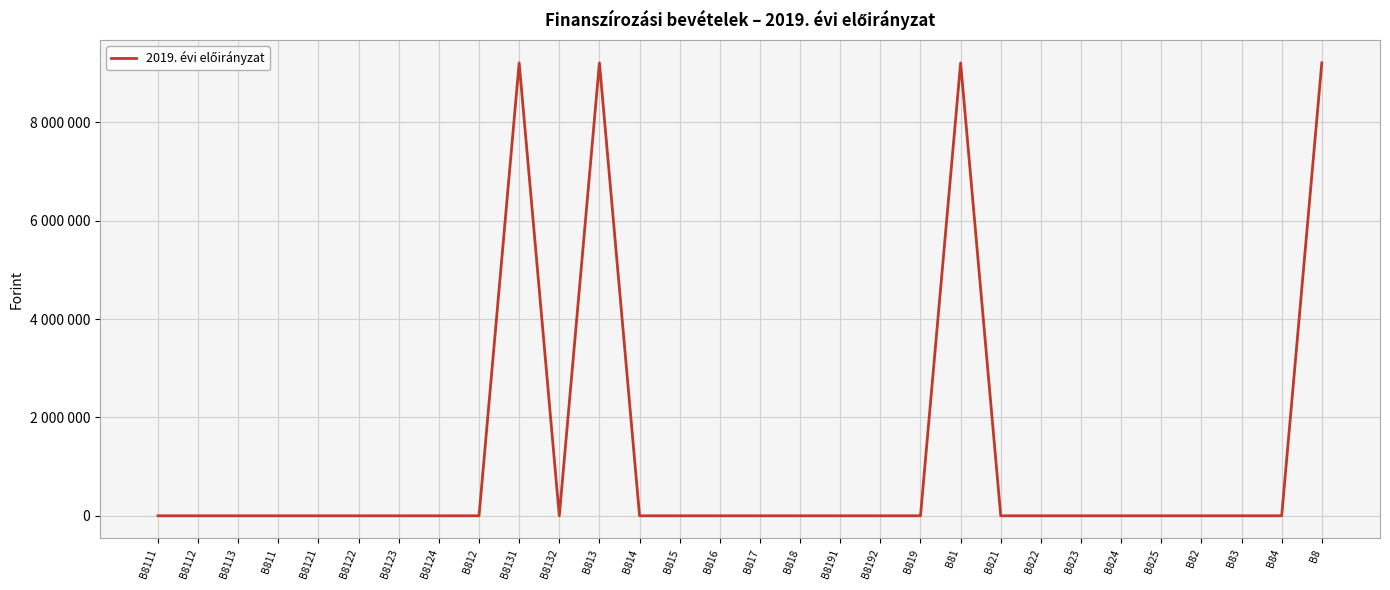

The chart shows a value of 0 at B825. True or false?

True